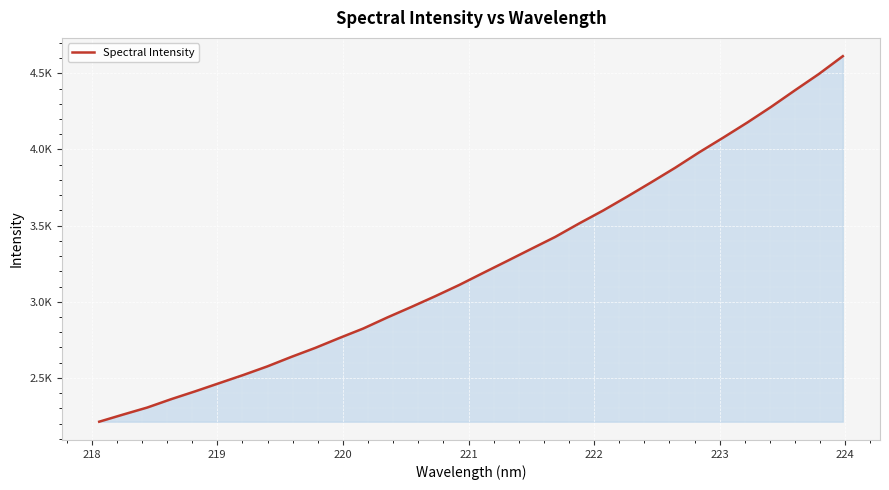

Does the chart have visible grid lines?

Yes